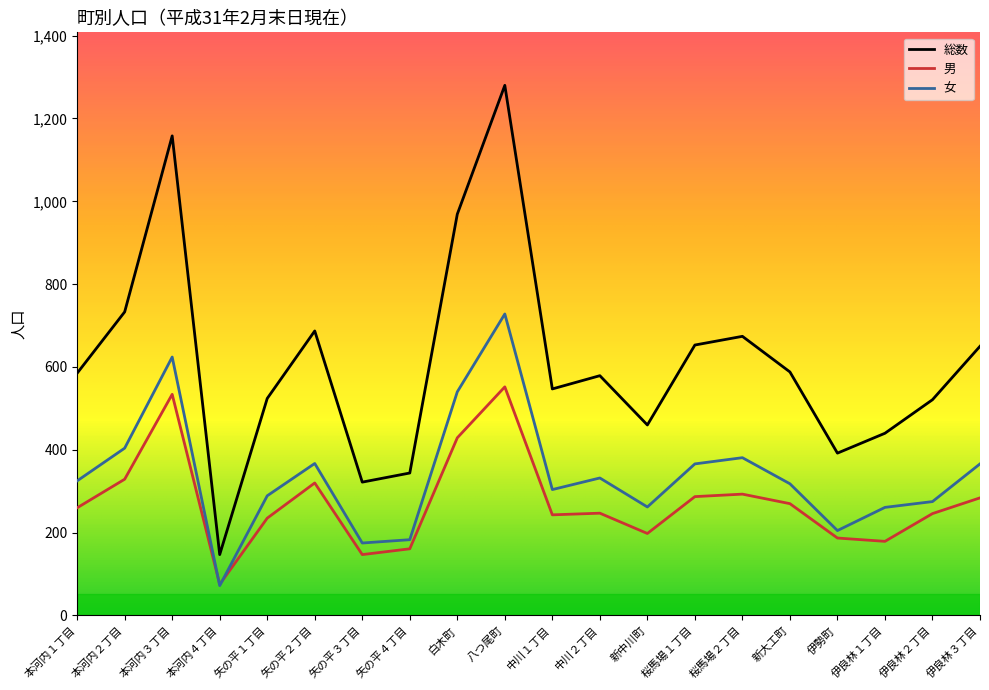

What value does the 男 series have at 伊勢町?

187